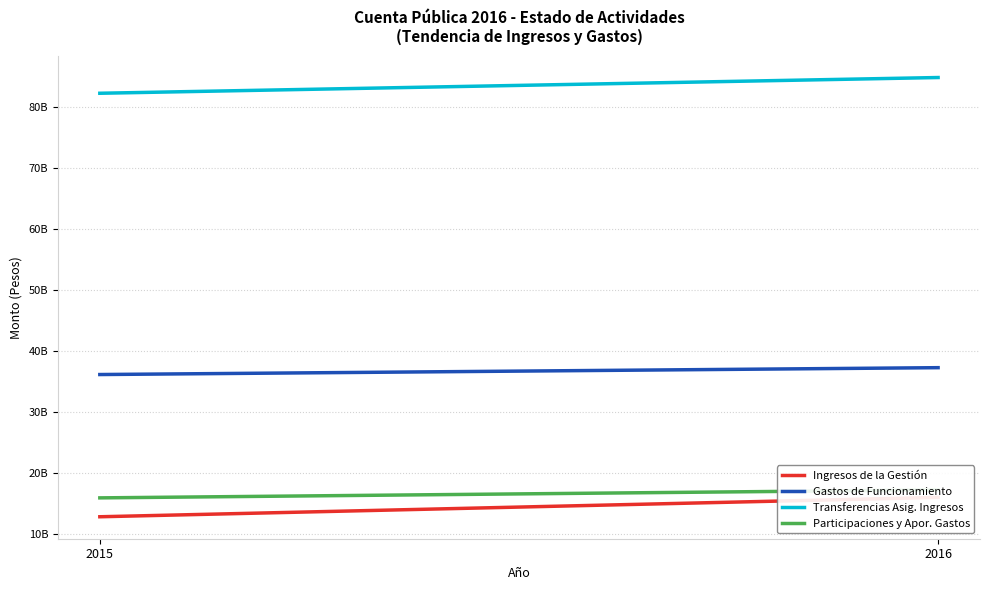

What is the highest value of the Ingresos de la Gestión series?

16030270536.7